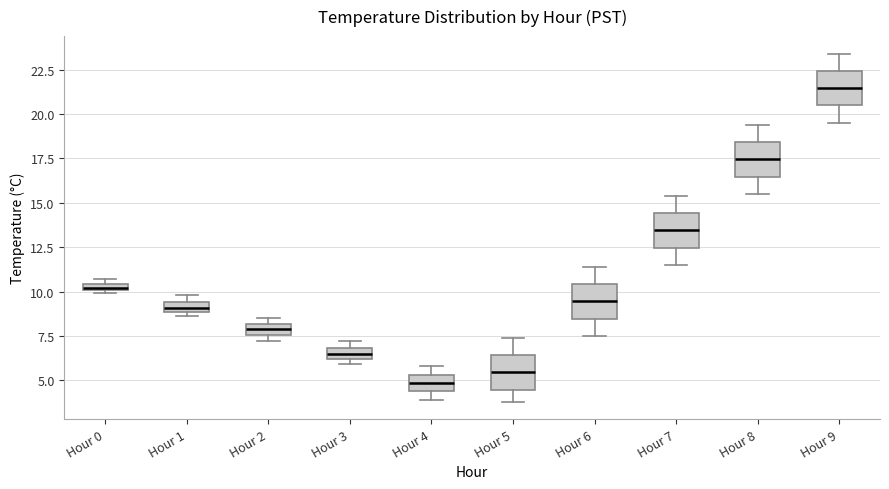

Which box's median line is the highest?

Hour 9